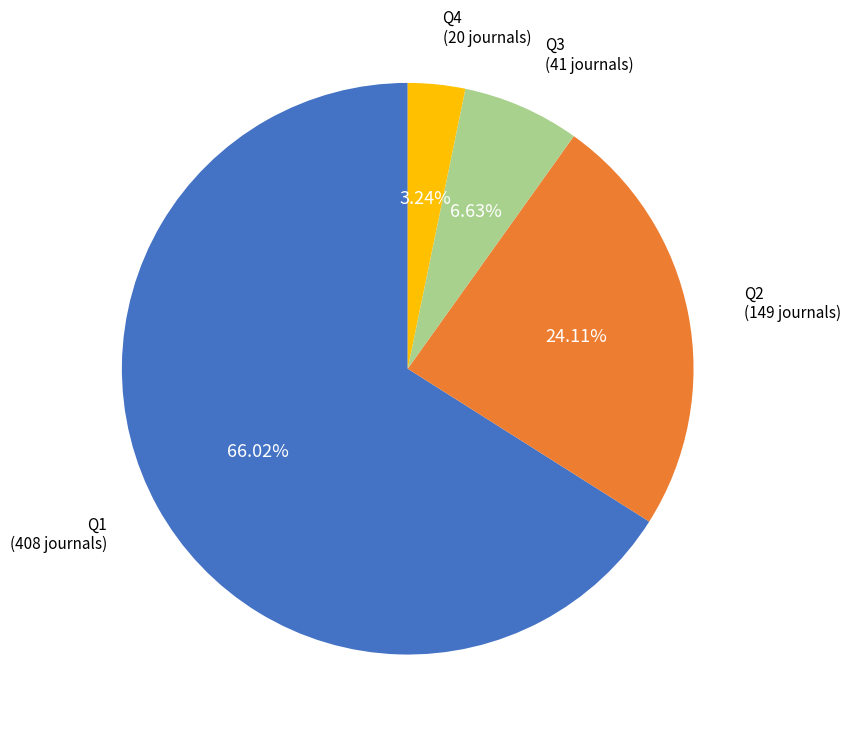

Which slice is the largest?

Q1